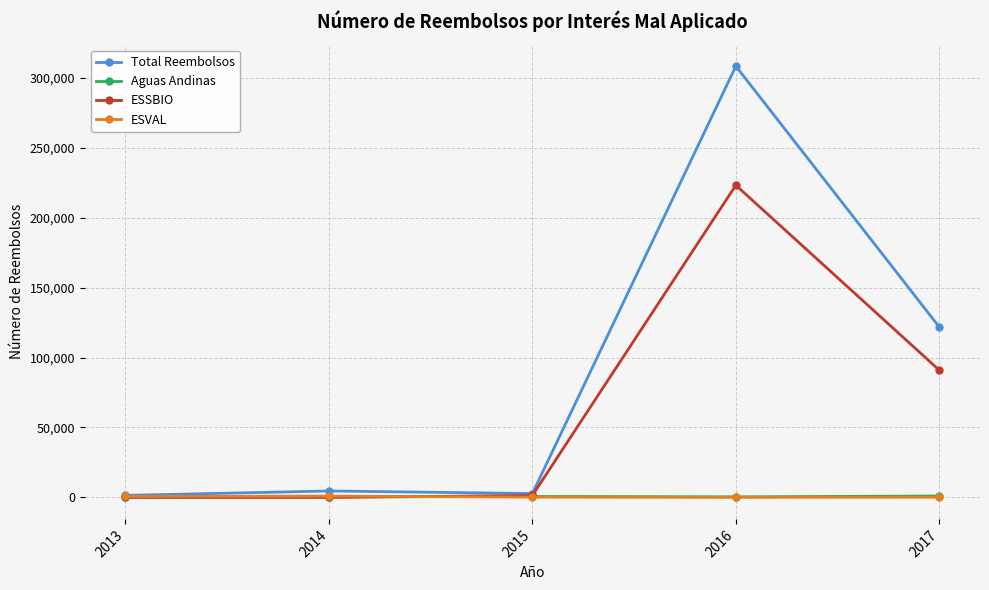

True or false: ESSBIO has more than 0 points higher than both neighbors.

True